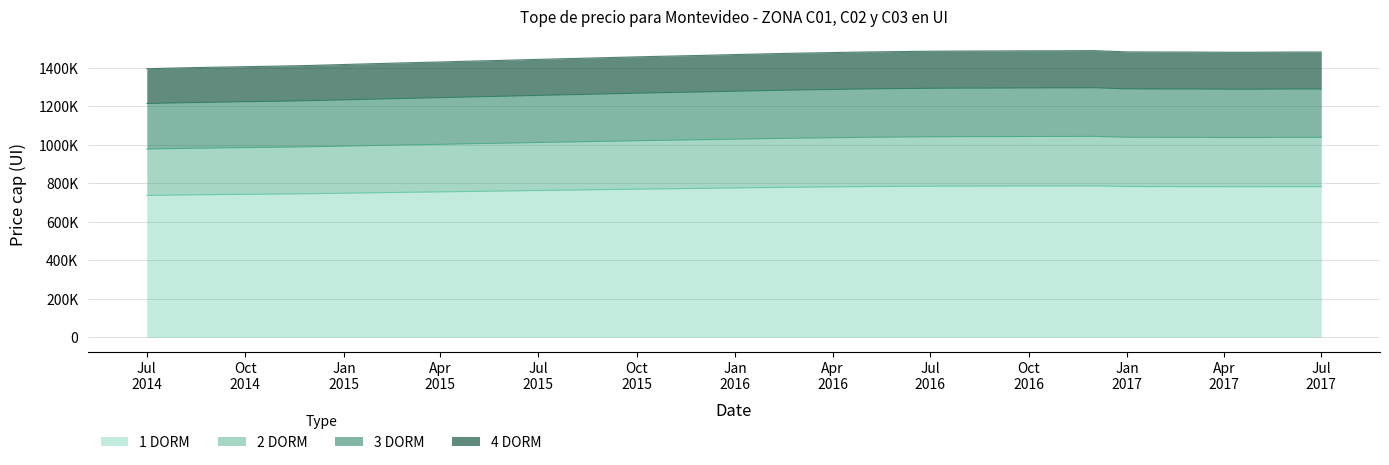

At 2014-12-01, list the series in order from smallest to largest.

1 DORM, 2 DORM, 3 DORM, 4 DORM